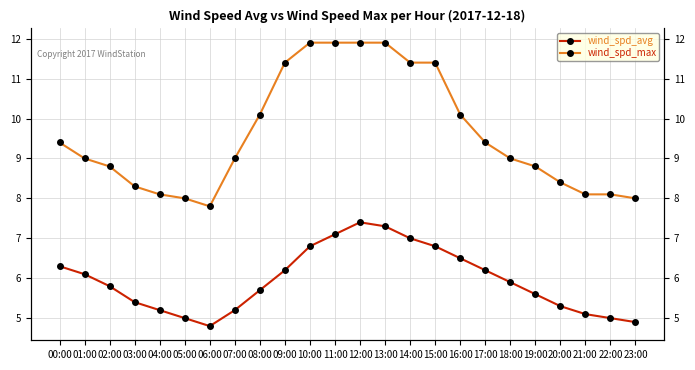

How many interior local valleys does the wind_spd_max series have?

1